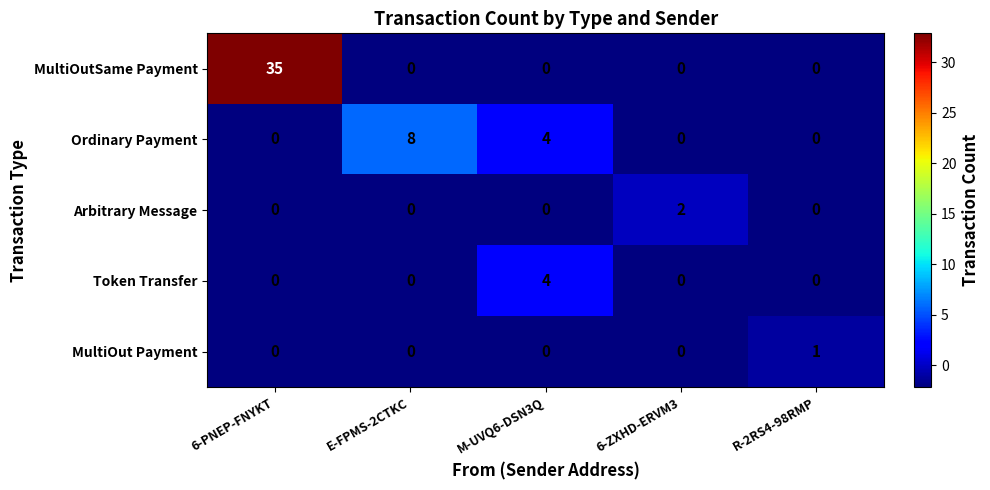

How many data points does each series have?

5